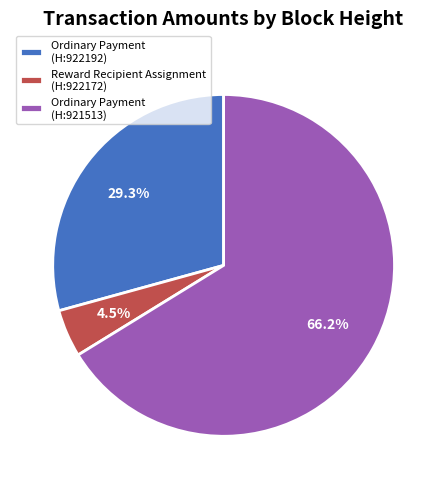

How many slices are in this pie chart?

3